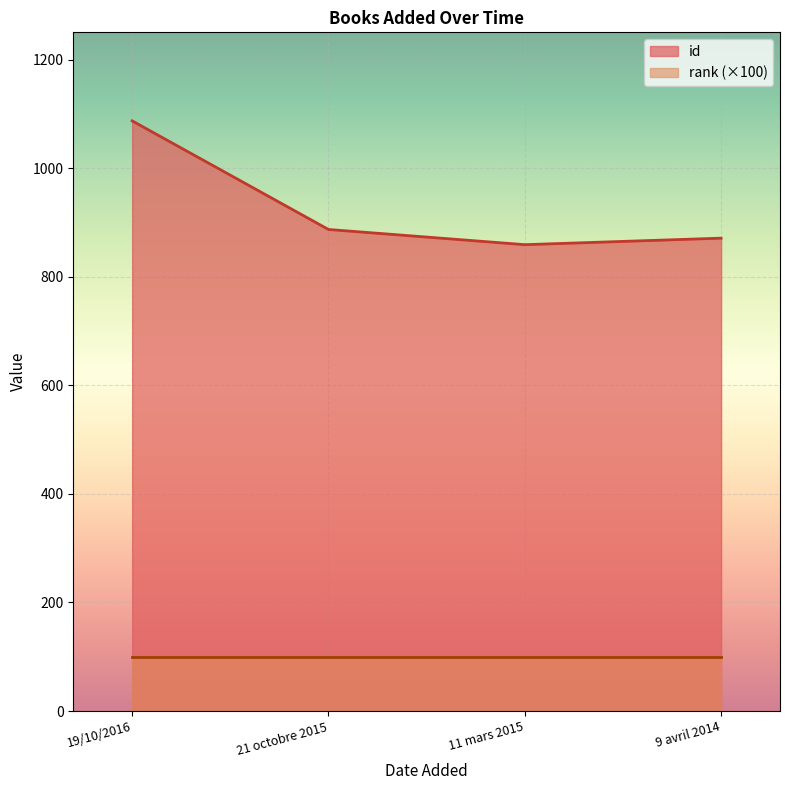

What is the difference between the second highest and minimum values?

28